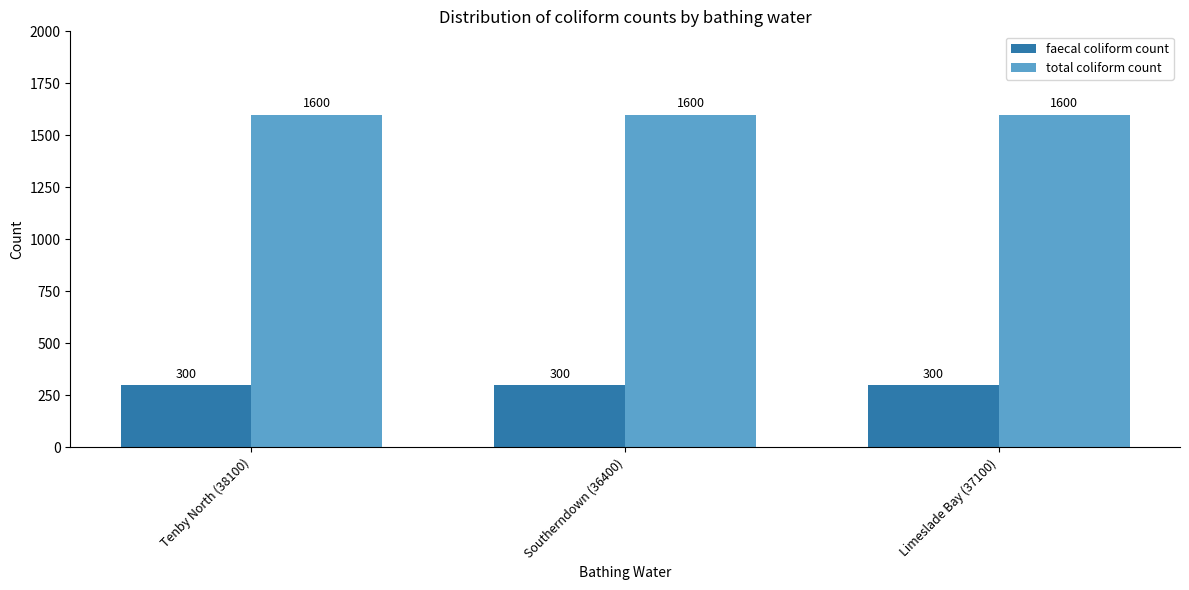

What position from the right is Tenby North (38100)?

3